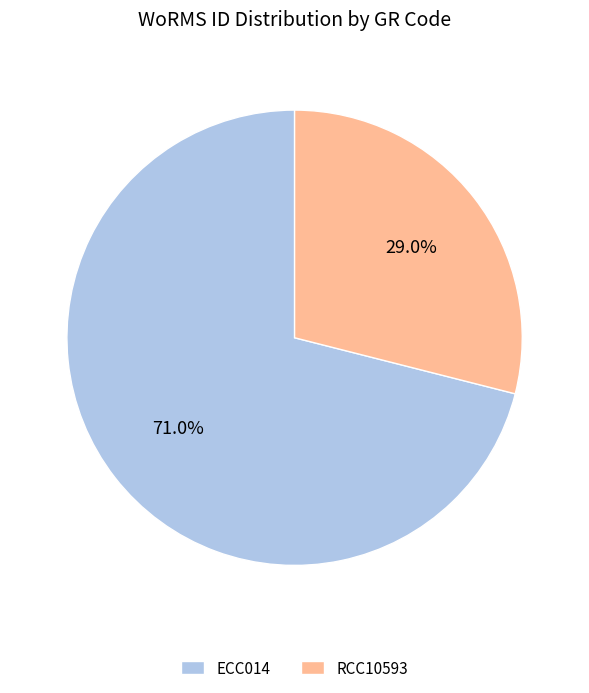

True or false: ECC014 accounts for 58% of the total.

False